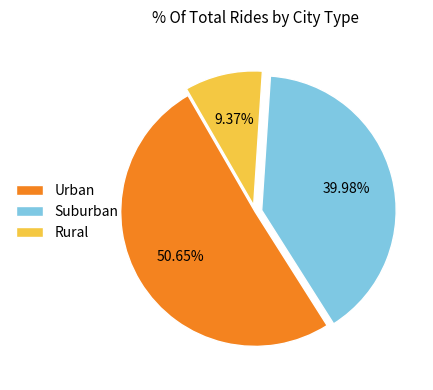

To the nearest percent, what is the difference between the largest and smallest slice percentages?

41%